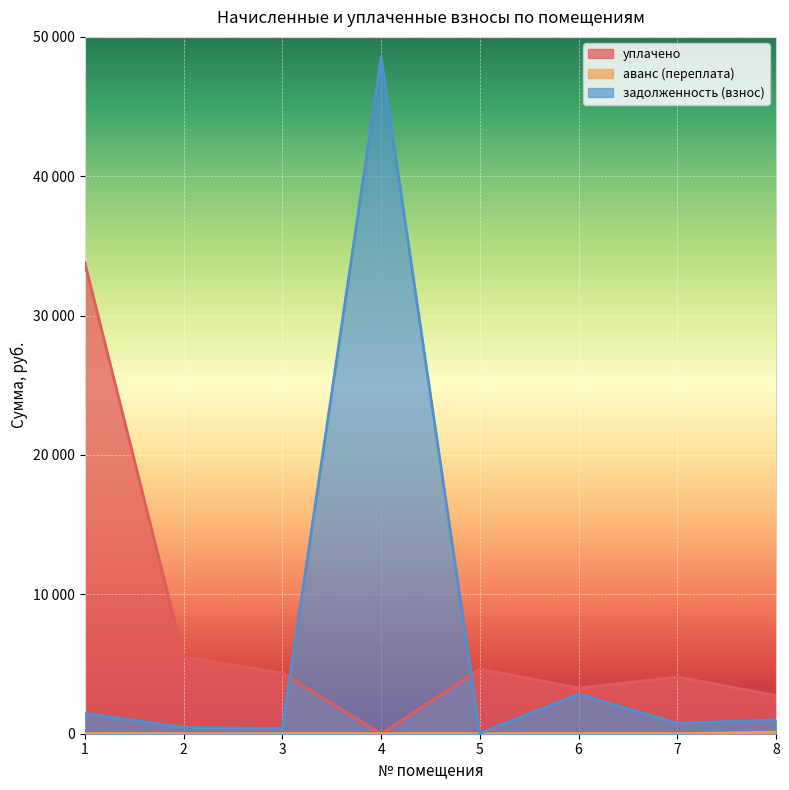

Which series has the widest spread of values?

задолженность (взнос)